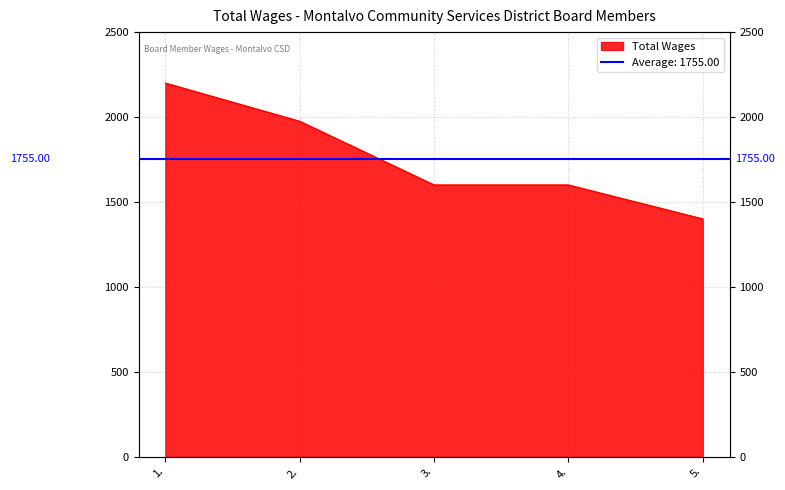

What is the label of the 2nd point from the left?

2.